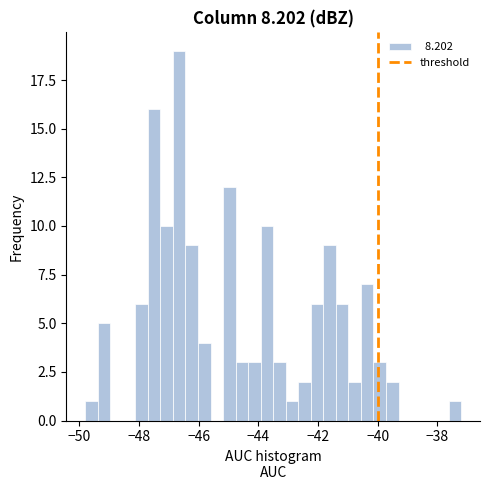

Around what value on the x-axis is the tallest bar? Give the approximate position of its centre, as read against the axis.

-46.6